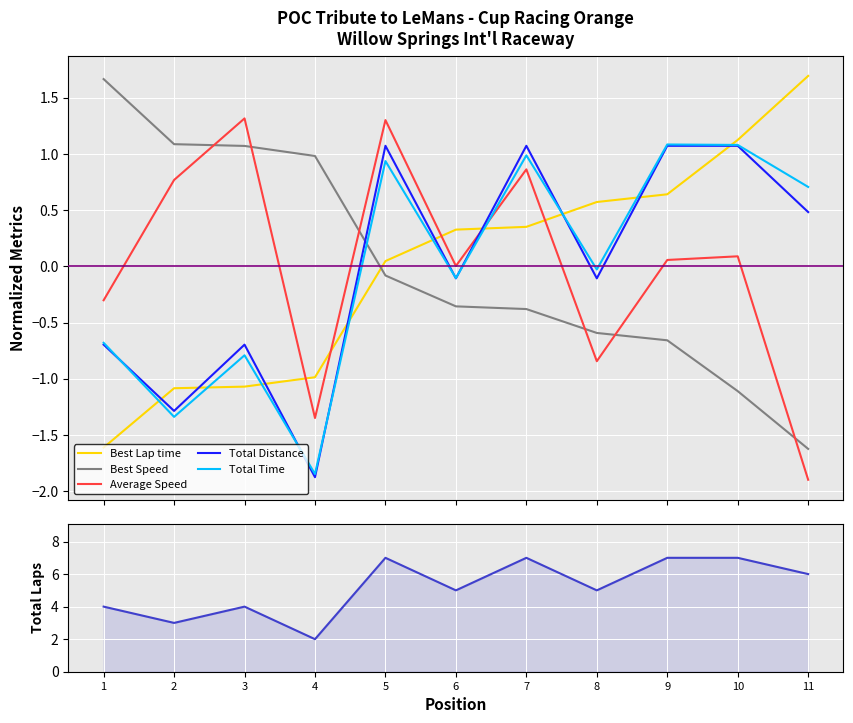

What is the highest value of the Total Time series?

1.1